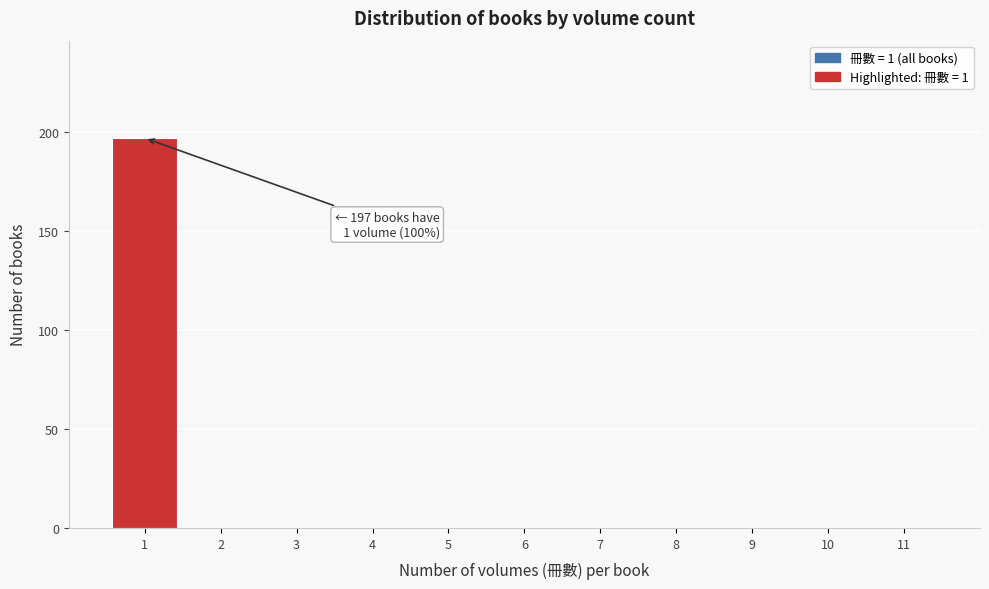

Which range on the x-axis has the tallest bar?

0.5 to 1.5